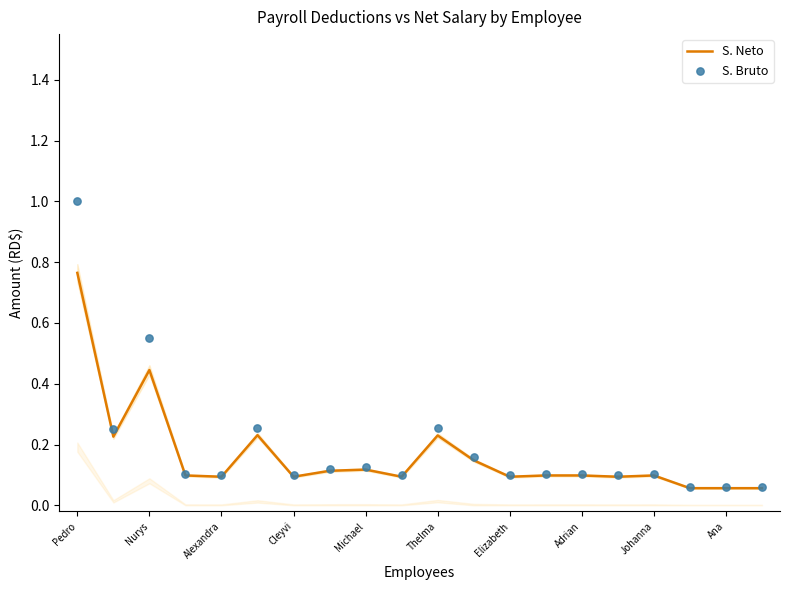

What are all the series names shown in the legend?

S. Neto, S. Bruto